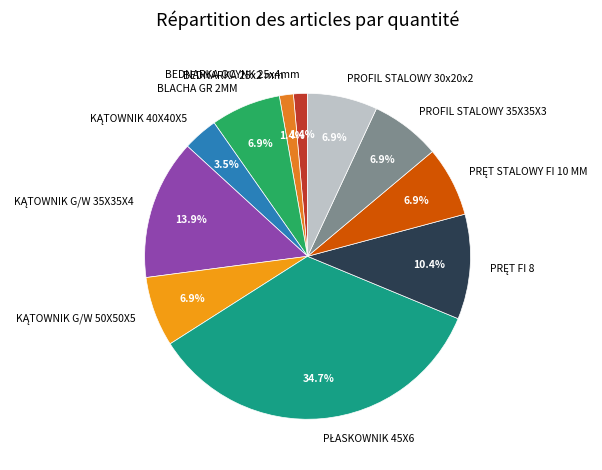

How much of the chart is everything except PROFIL STALOWY 30x20x2?

93.1%